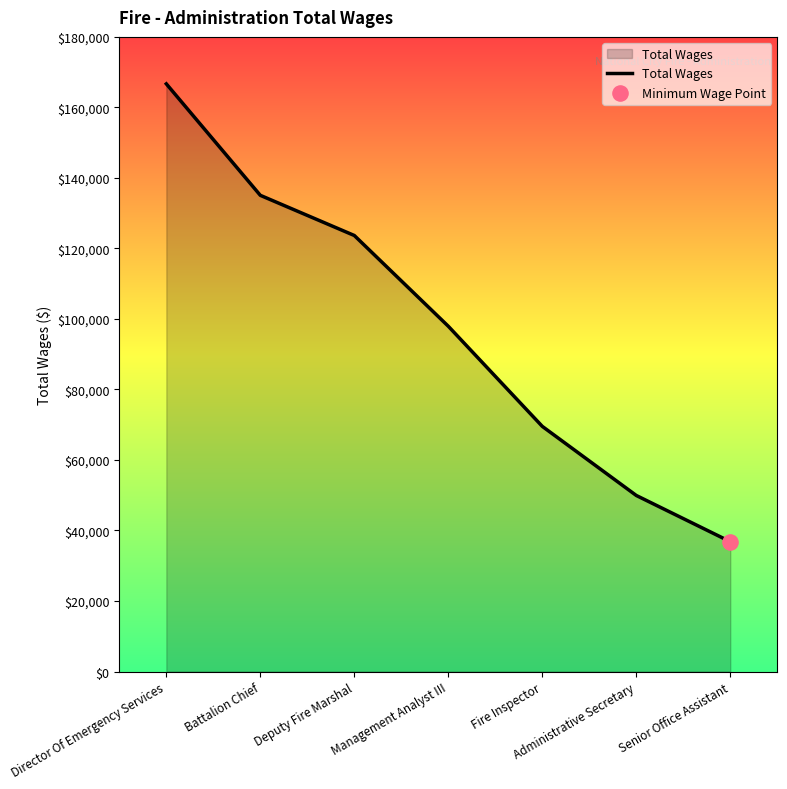

What is the change in value from Director Of Emergency Services to Fire Inspector?

-97148